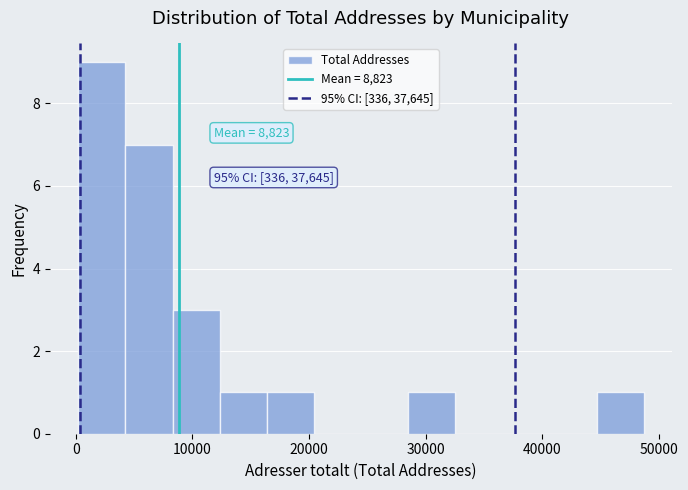

Which range on the x-axis has the tallest bar?

0 to 4000